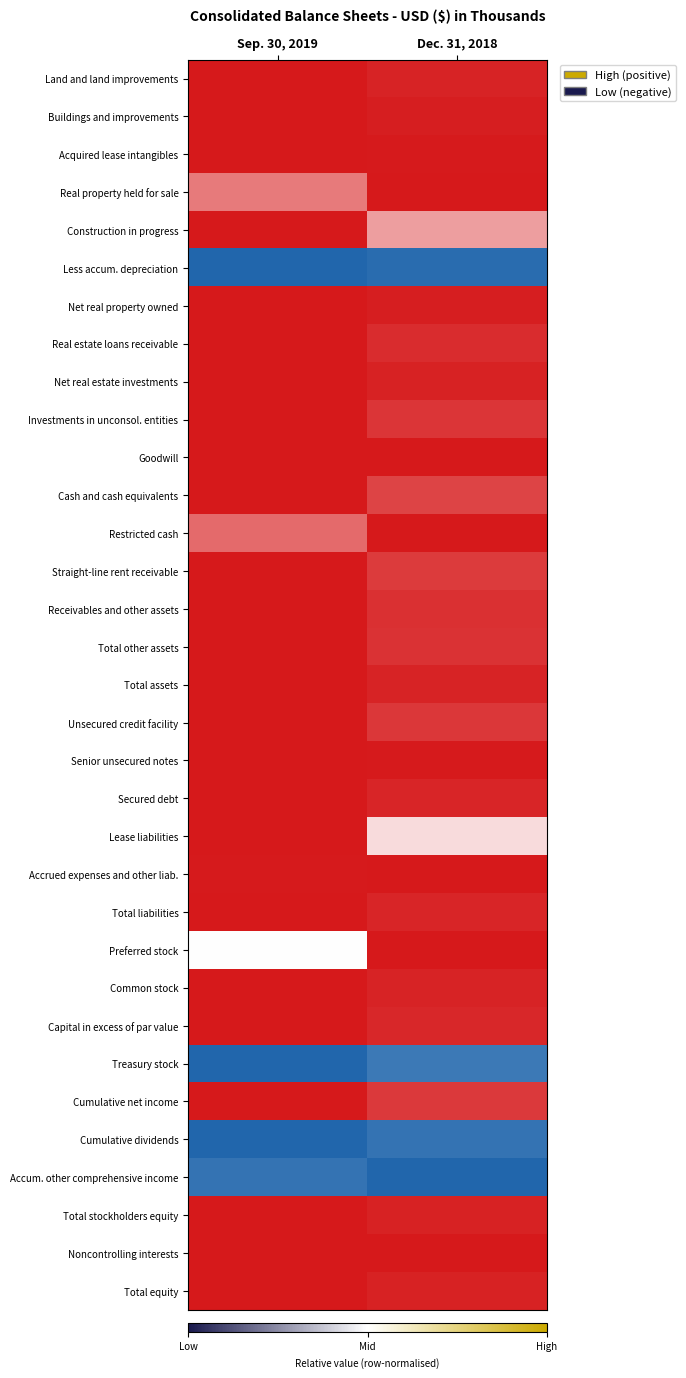

At which category is the sum across all series the highest?

Sep. 30, 2019